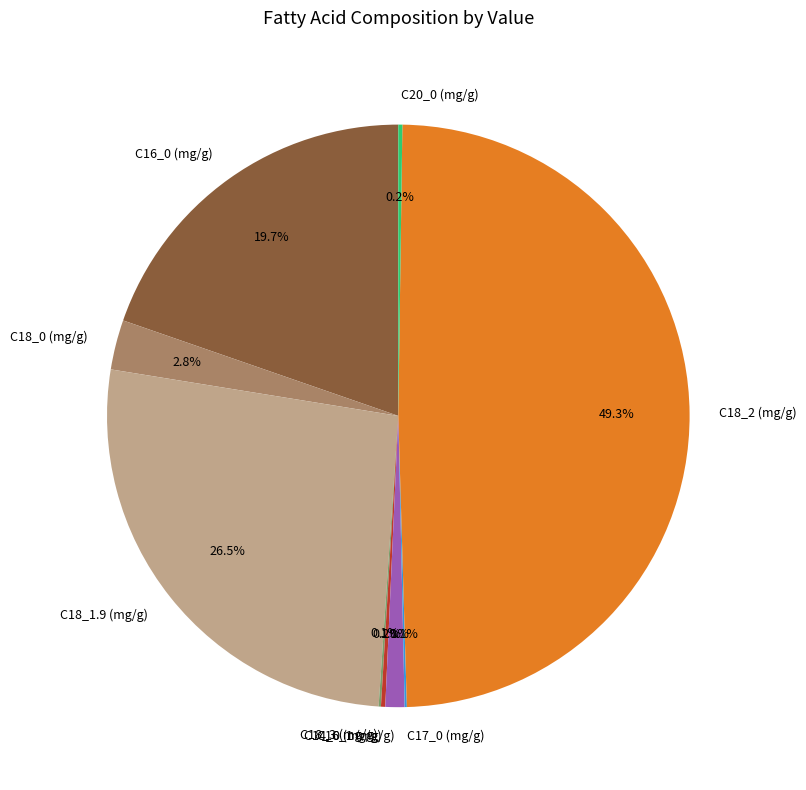

Combined, do C18_1.9 (mg/g) and C18_0 (mg/g) account for over 50%?

No